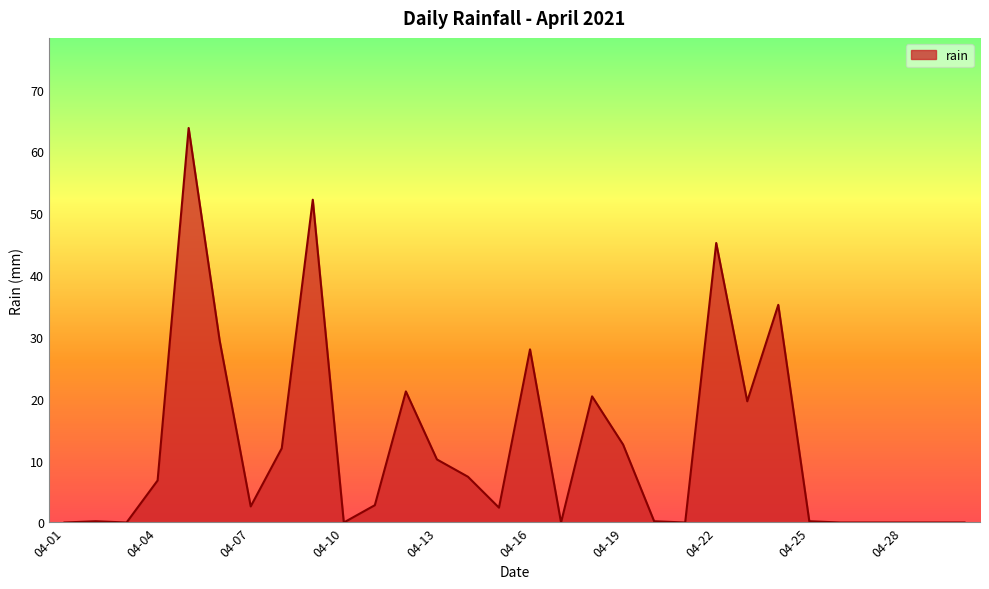

True or false: the data has more than 2 interior local peaks.

True